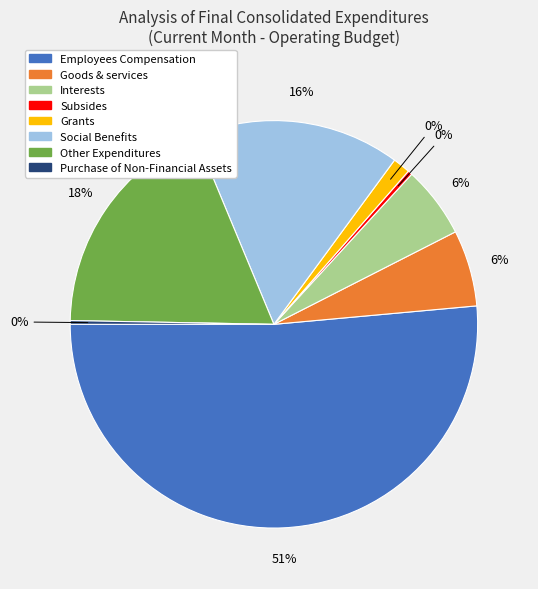

True or false: Employees Compensation accounts for 51% of the total.

True